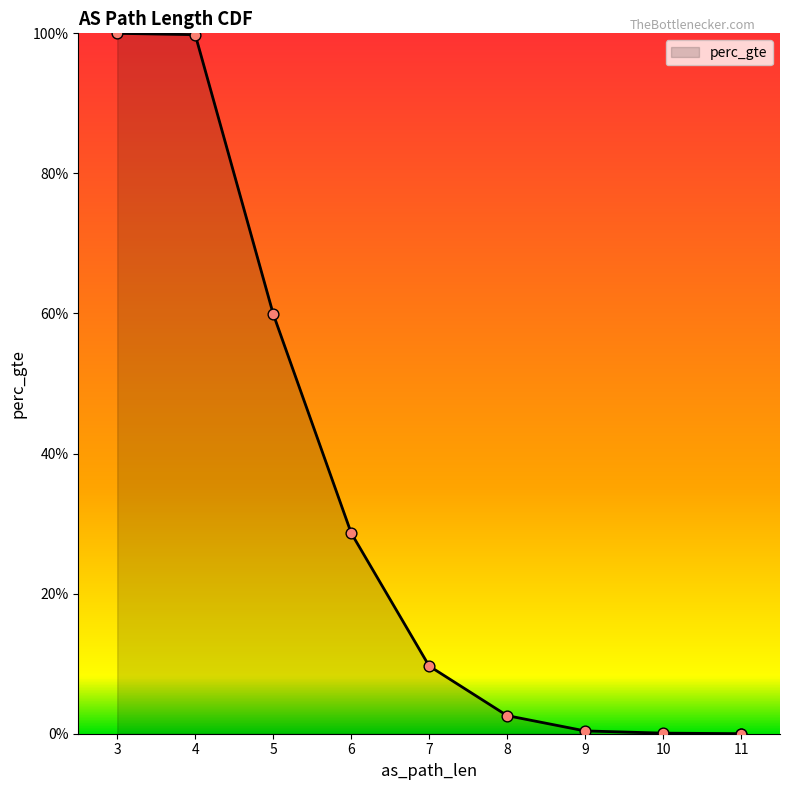

Which has a higher value, 6 or 8?

6